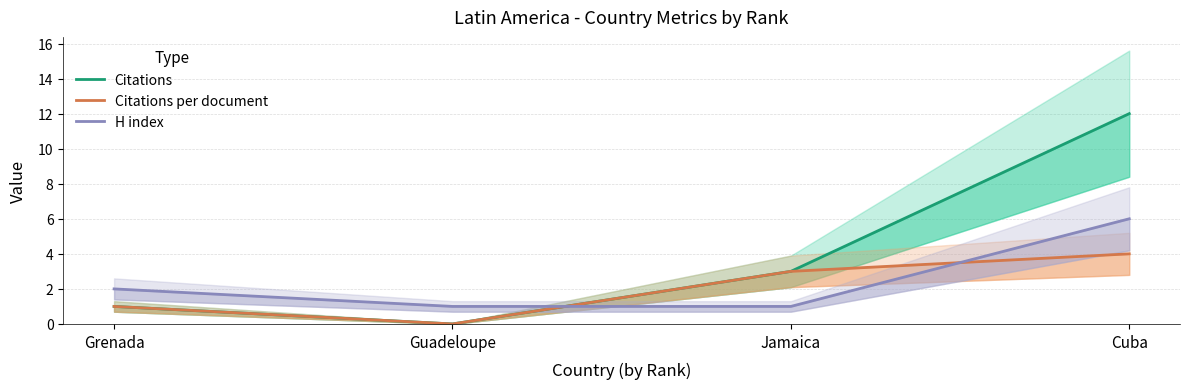

Which series changed the most between Jamaica and Cuba?

Citations